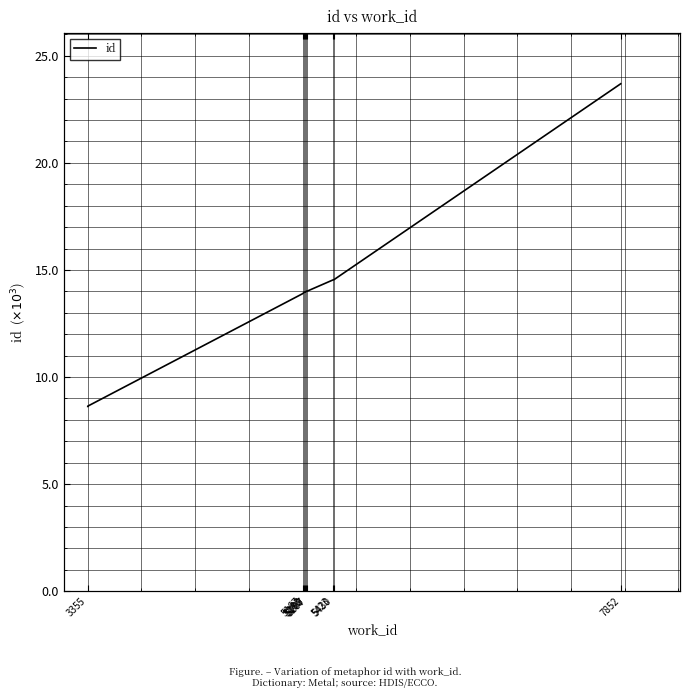

True or false: there are more than 1 points higher than both neighbors.

False